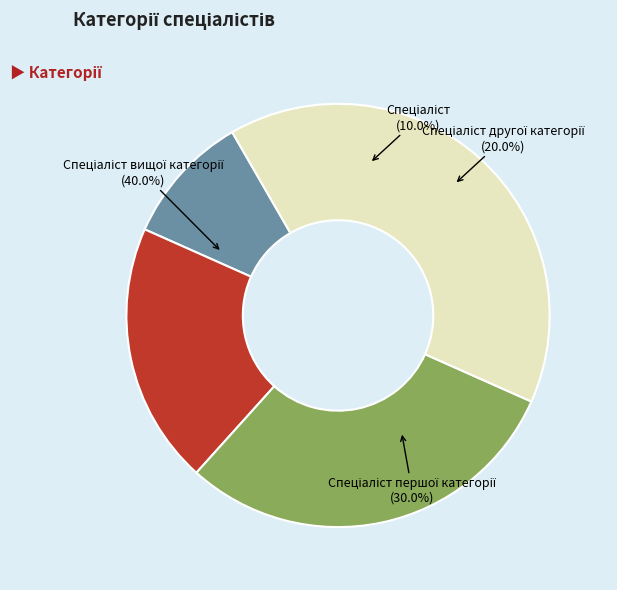

Is there a majority slice in this chart?

No